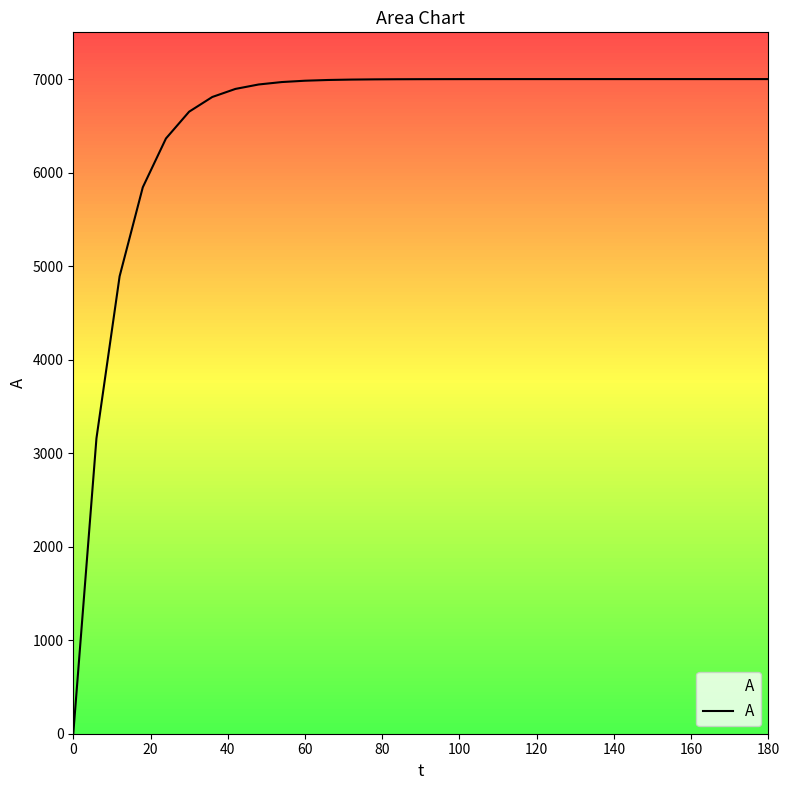

How many data points does each series have?

31